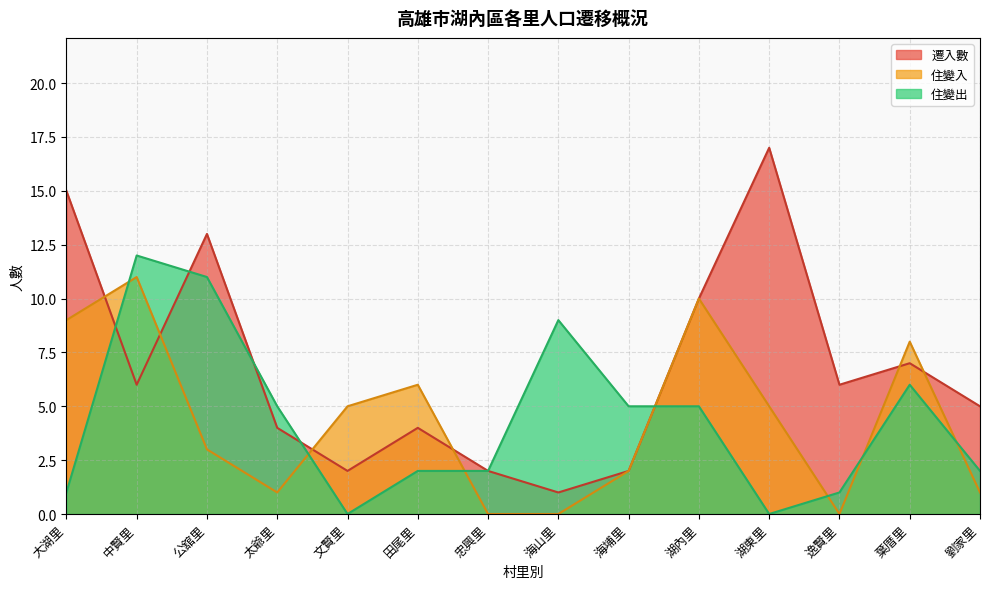

Does the chart display data point markers on the line(s)?

No